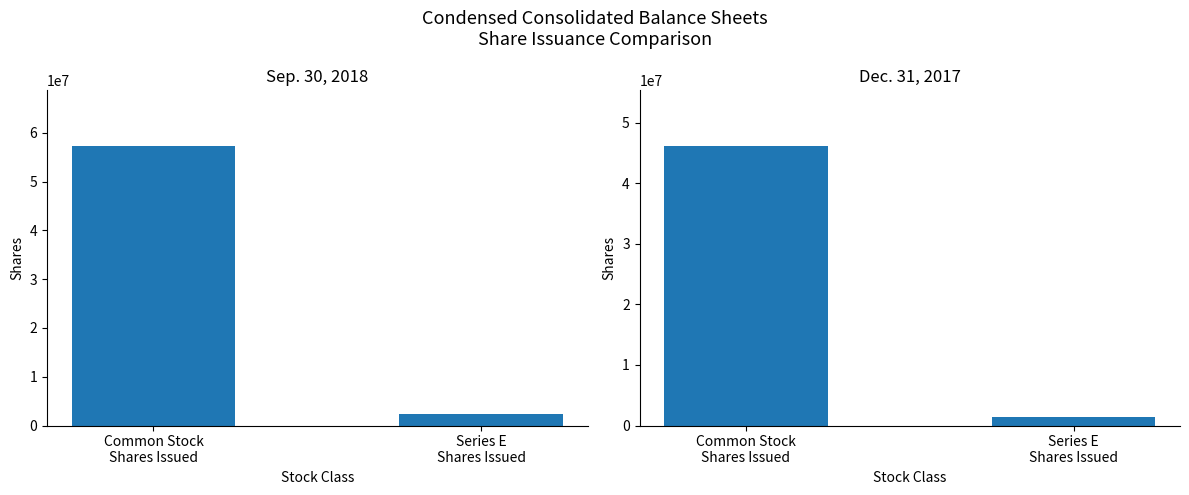

Count the number of data series in this chart.

2